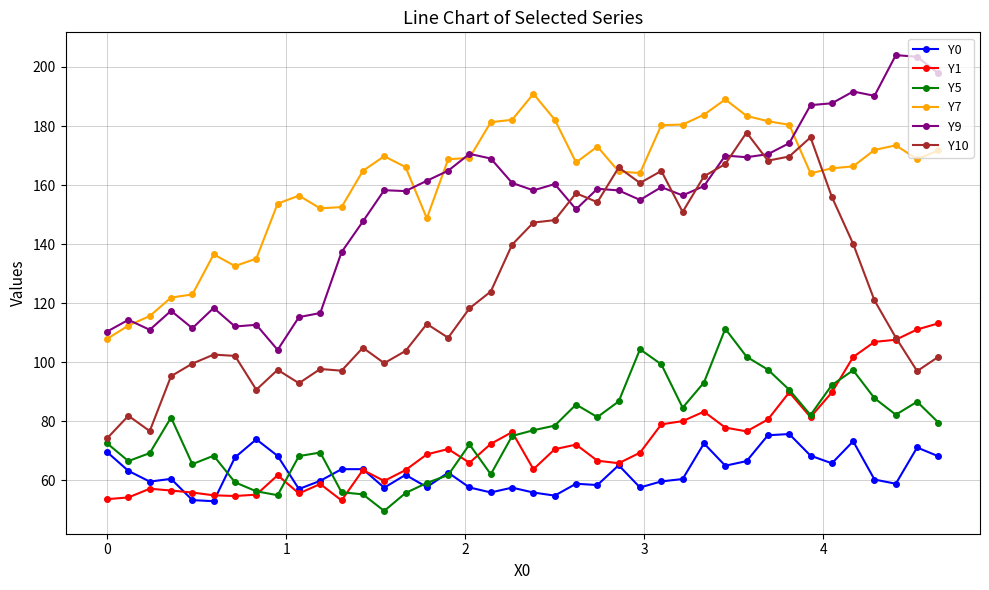

True or false: Y0 and Y9 cross at least once.

False